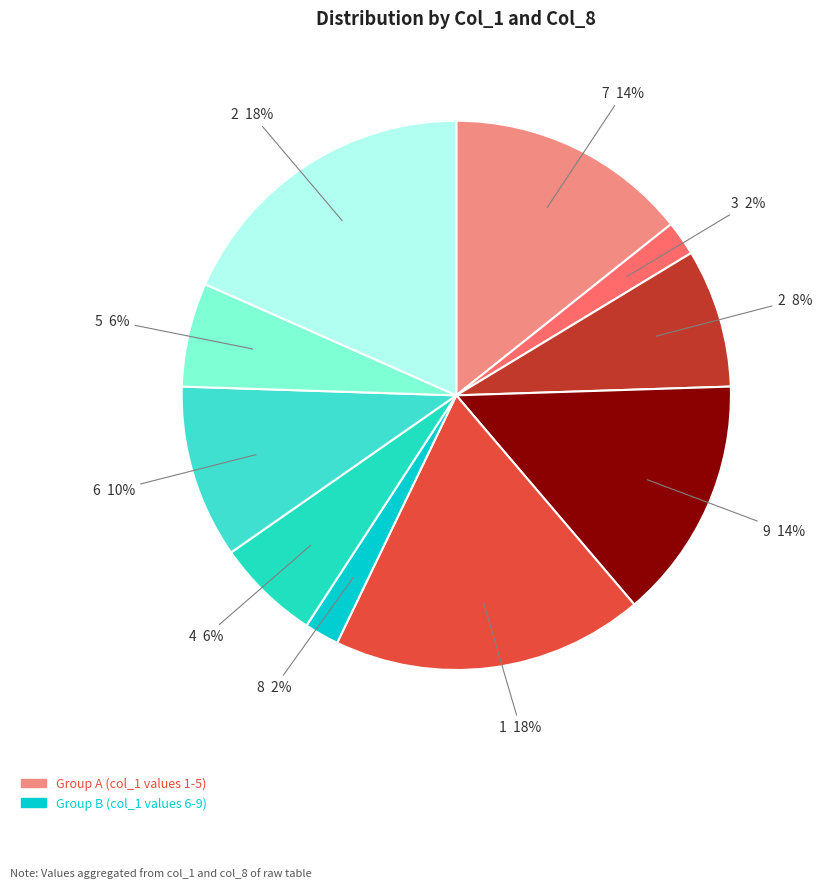

Which slice is the smallest?

3